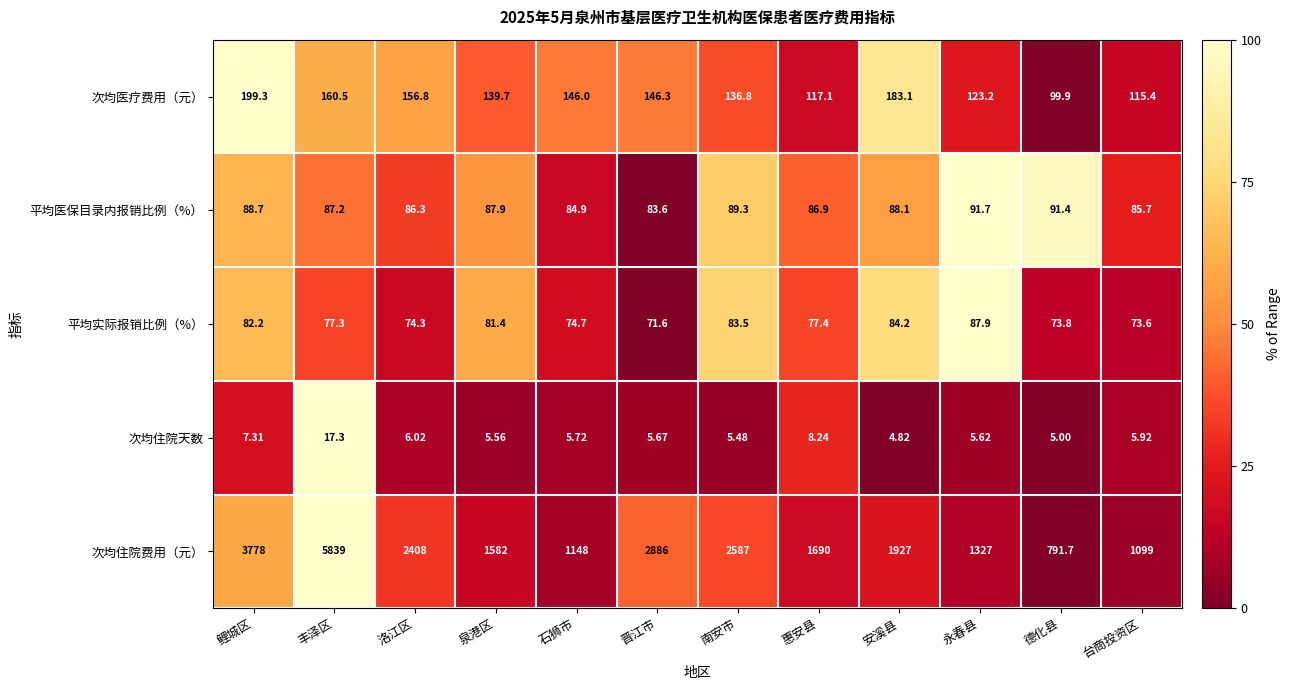

Where is 平均医保目录内报销比例（%） nearest to the value 87?

惠安县